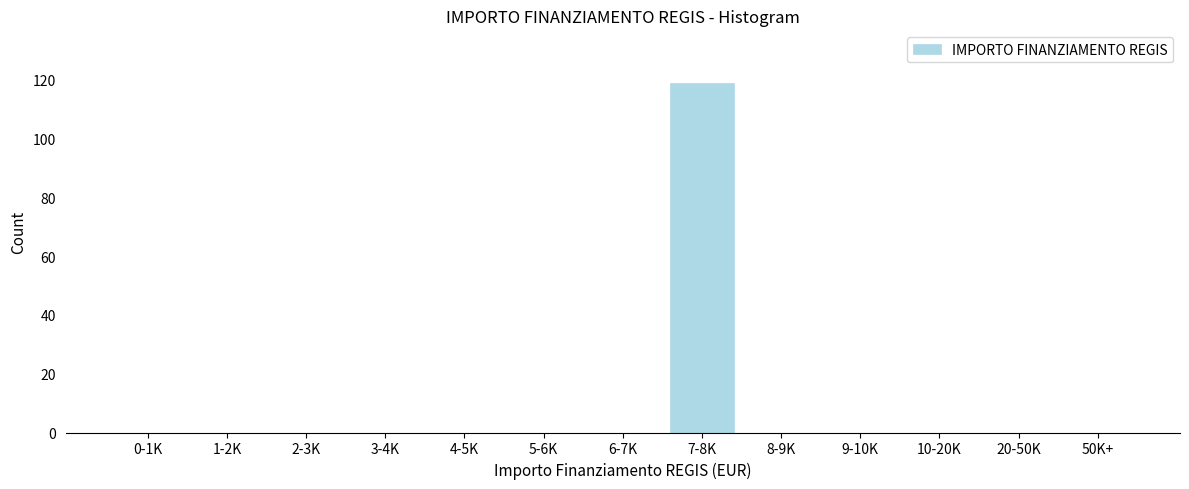

Reading left to right, transcribe all the data shown in this chart.

0-1K=0	1-2K=0	2-3K=0	3-4K=0	4-5K=0	5-6K=0	6-7K=0	7-8K=119	8-9K=0	9-10K=0	10-20K=0	20-50K=0	50K+=0